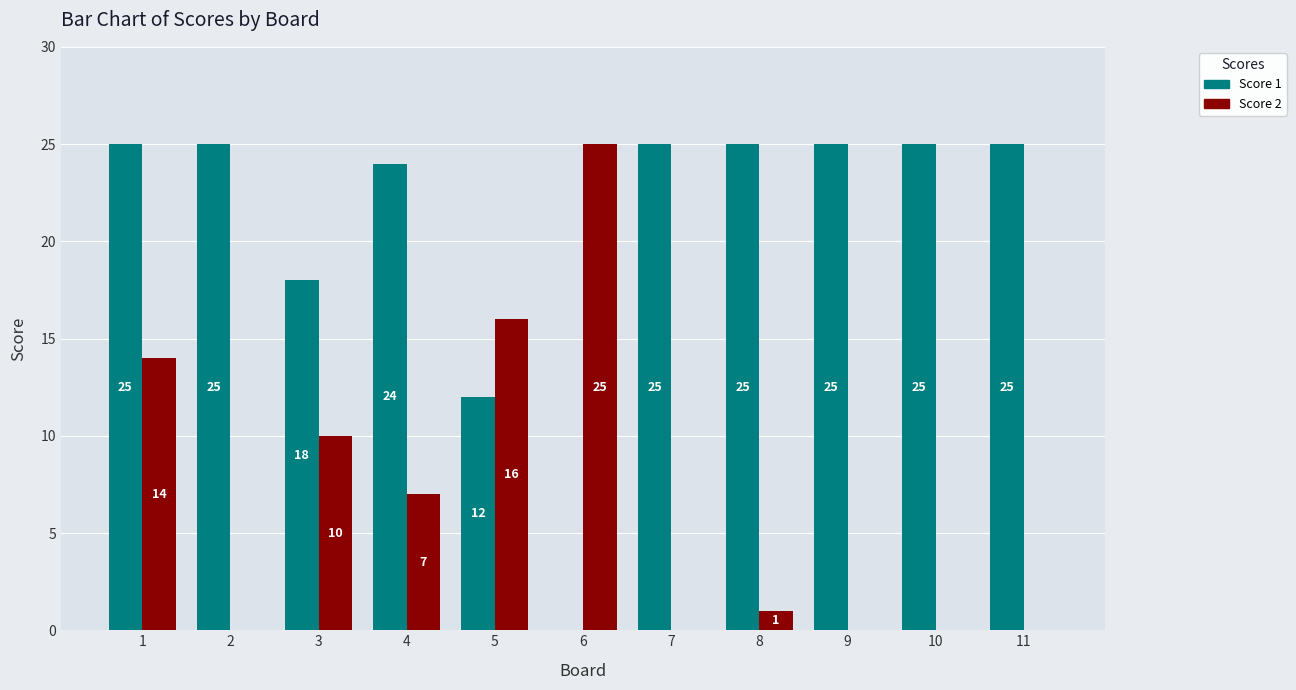

What is the maximum value shown in the chart?

25